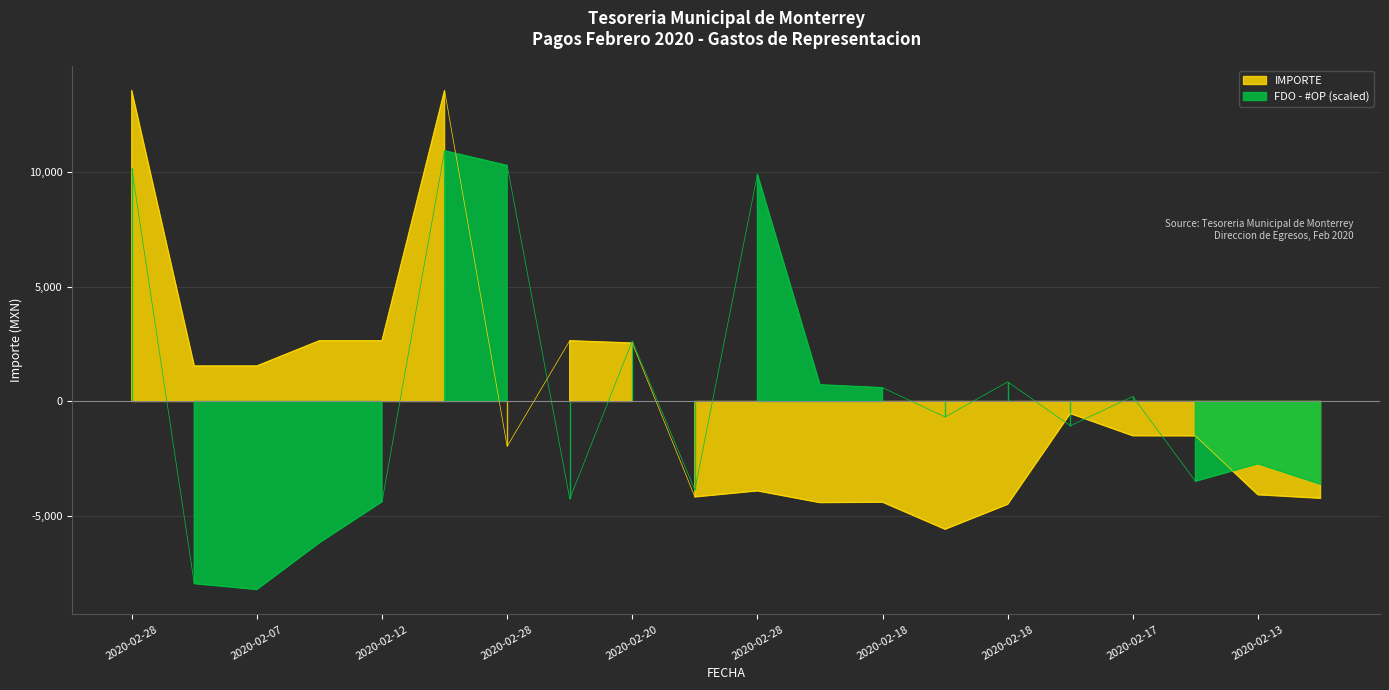

After their last crossing, which series has the higher values: FDO - #OP or IMPORTE?

FDO - #OP